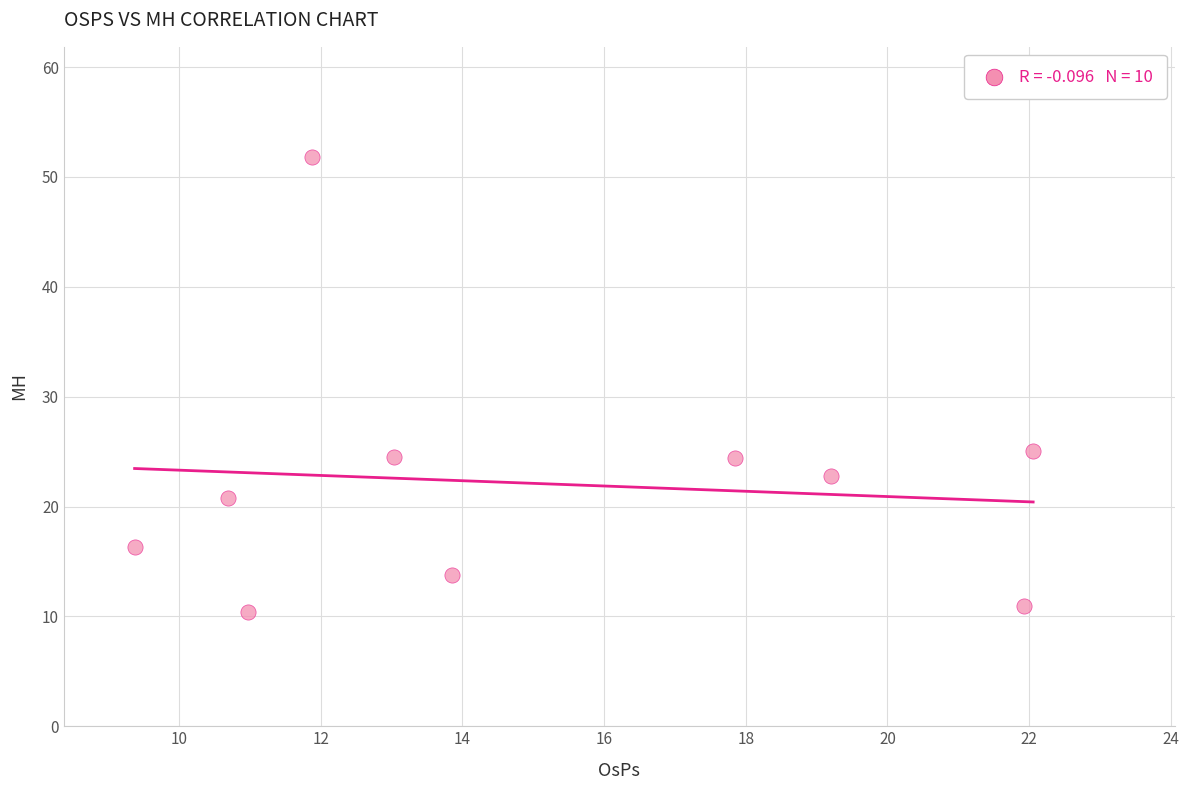

What is the range of Y values (max minus min)?

41.4